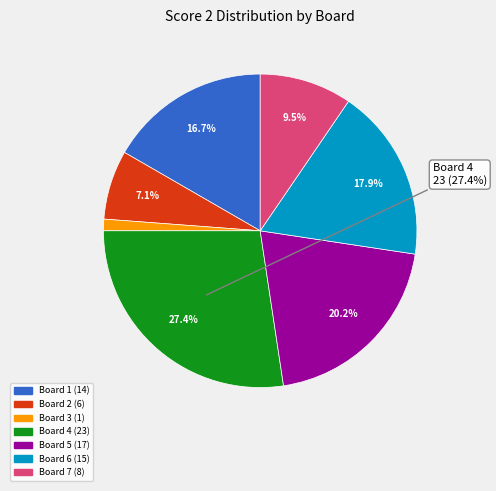

Is there a majority slice in this chart?

No